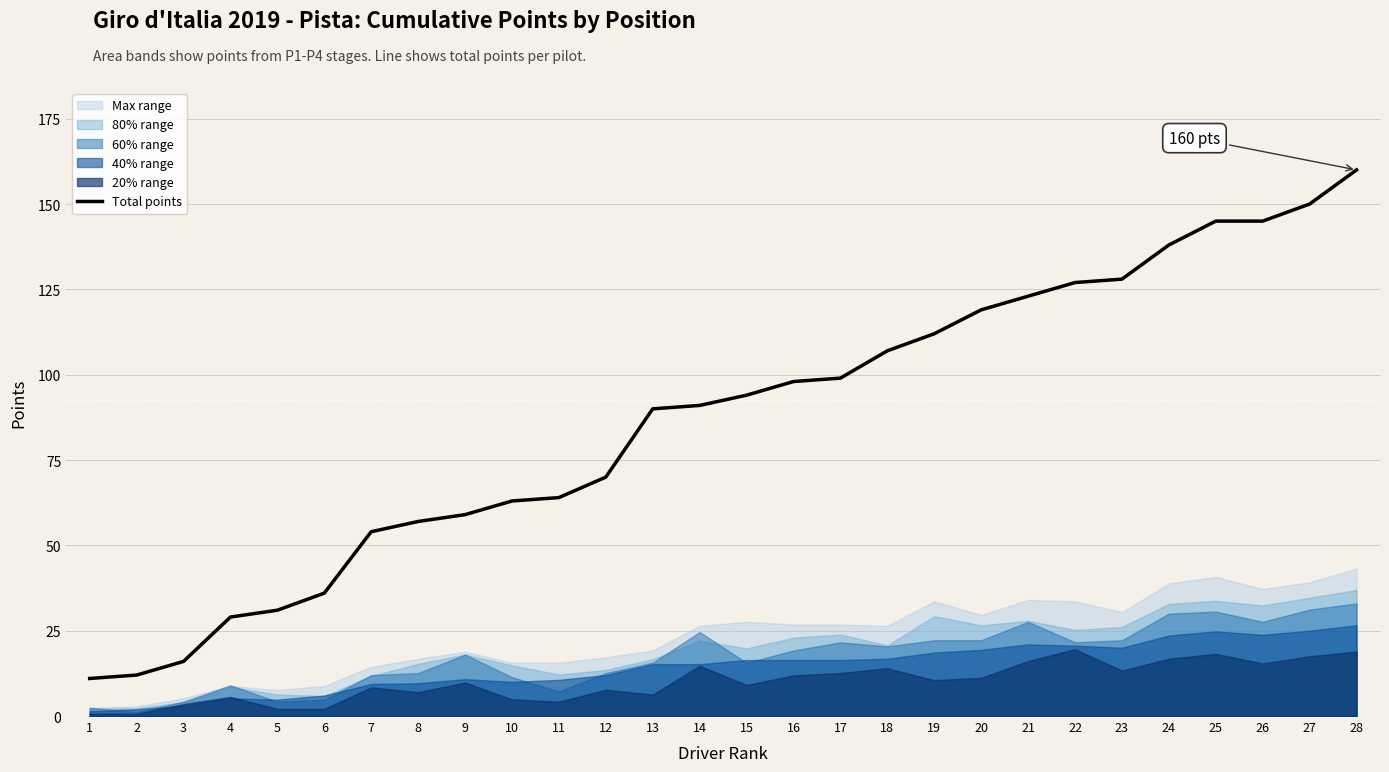

The chart shows a value of 84 at 22. True or false?

False